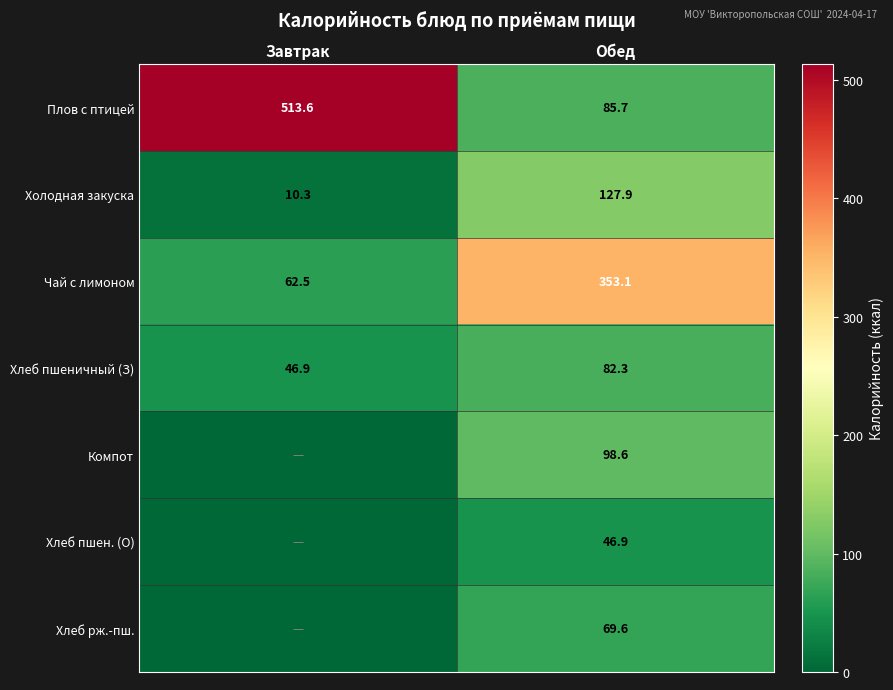

The Холодная закуска series shows 5.1 at Завтрак. True or false?

False